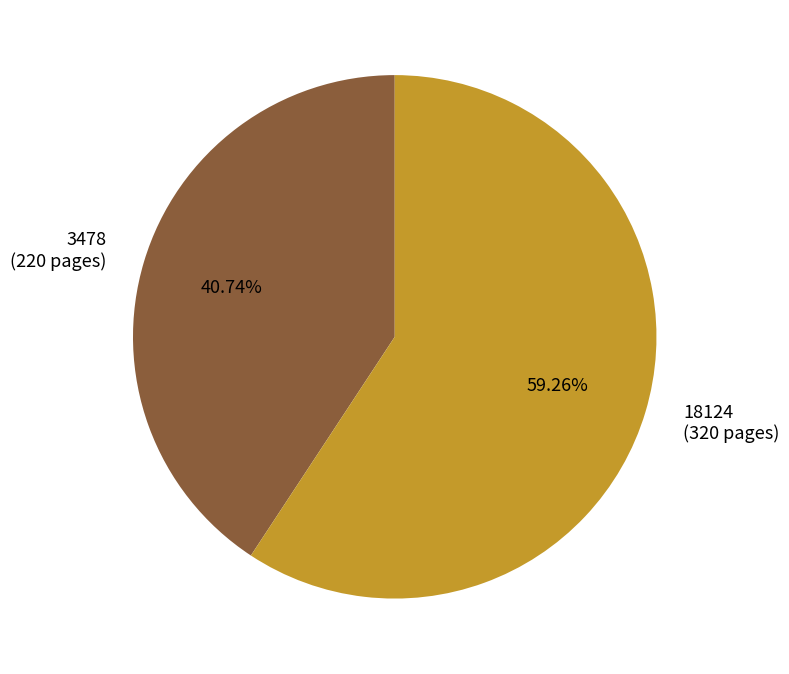

How many segments does this pie chart have?

2